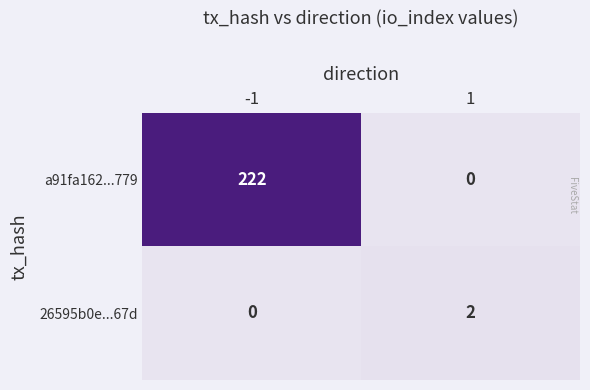

What is the difference between the highest and lowest values at -1?

222